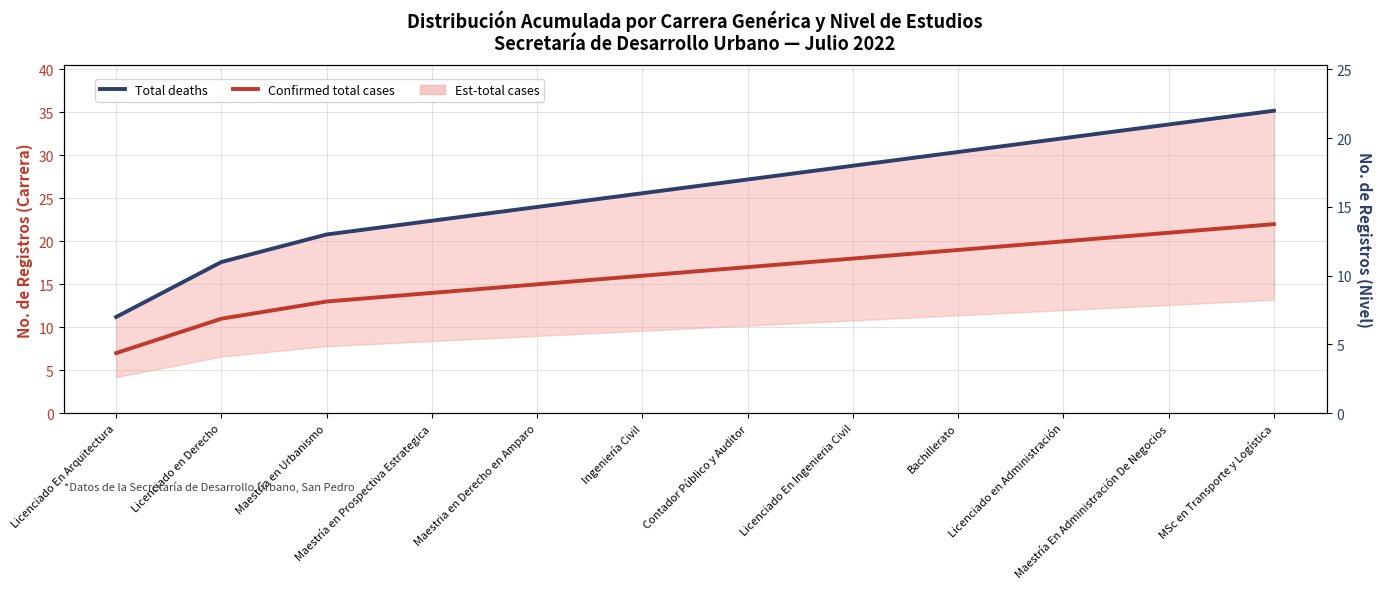

What is the label of the 4th point from the right?

Bachillerato